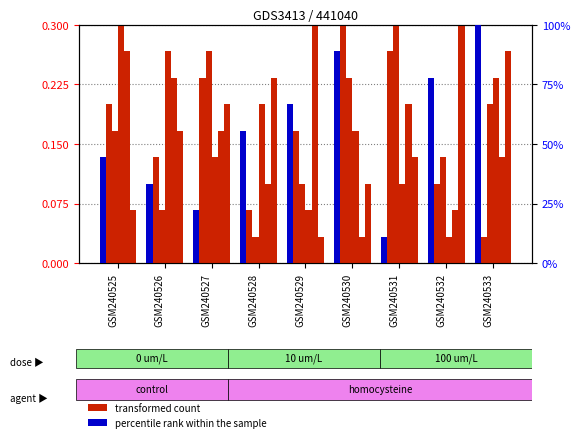

Reading right to left, list all the values displayed in this chart.

col_2: 0.0	0.1	0.3	0.3	0.2	0.1	0.2	0.1	0.2
col_3: 0.2	0.1	0.3	0.2	0.1	0.0	0.3	0.1	0.2
col_6: 0.2	0.0	0.1	0.2	0.1	0.2	0.1	0.3	0.3
col_7: 0.1	0.1	0.2	0.0	0.3	0.1	0.2	0.2	0.3
col_4: 0.3	0.3	0.1	0.1	0.0	0.2	0.2	0.2	0.1
col_8: 100.0	77.8	11.1	88.9	66.7	55.6	22.2	33.3	44.4